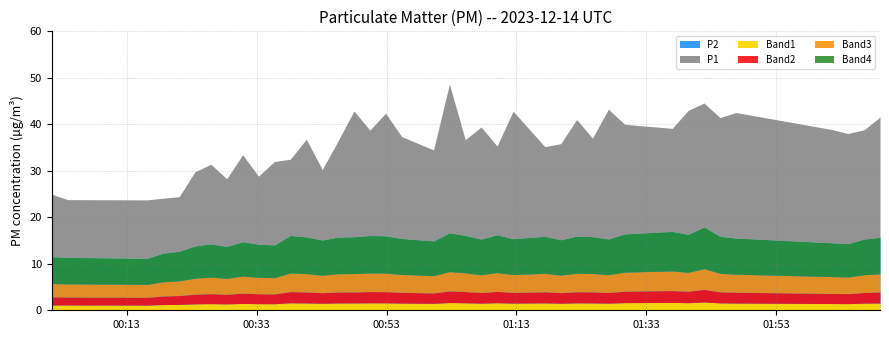

The value of P1 at 16 is 14.8. True or false?

False